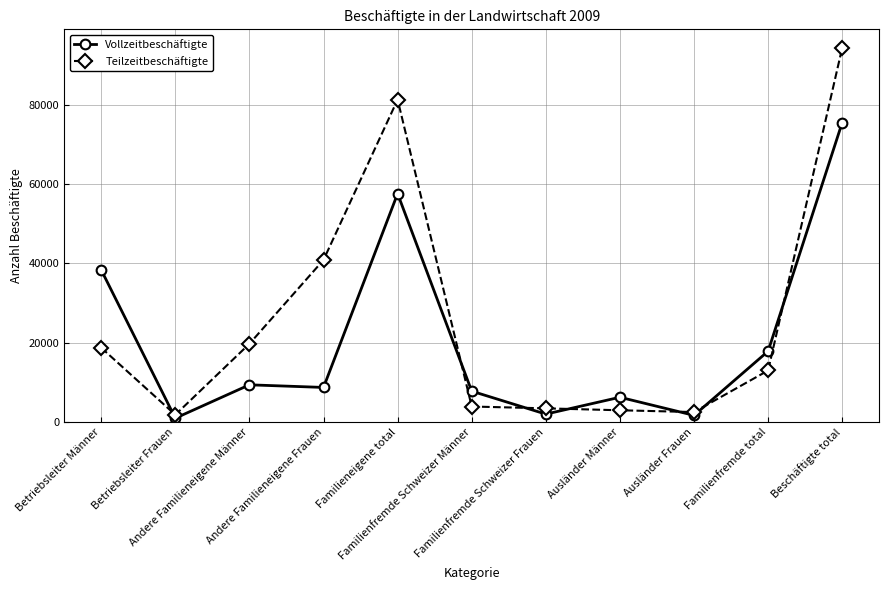

How many lines are shown in the chart?

2